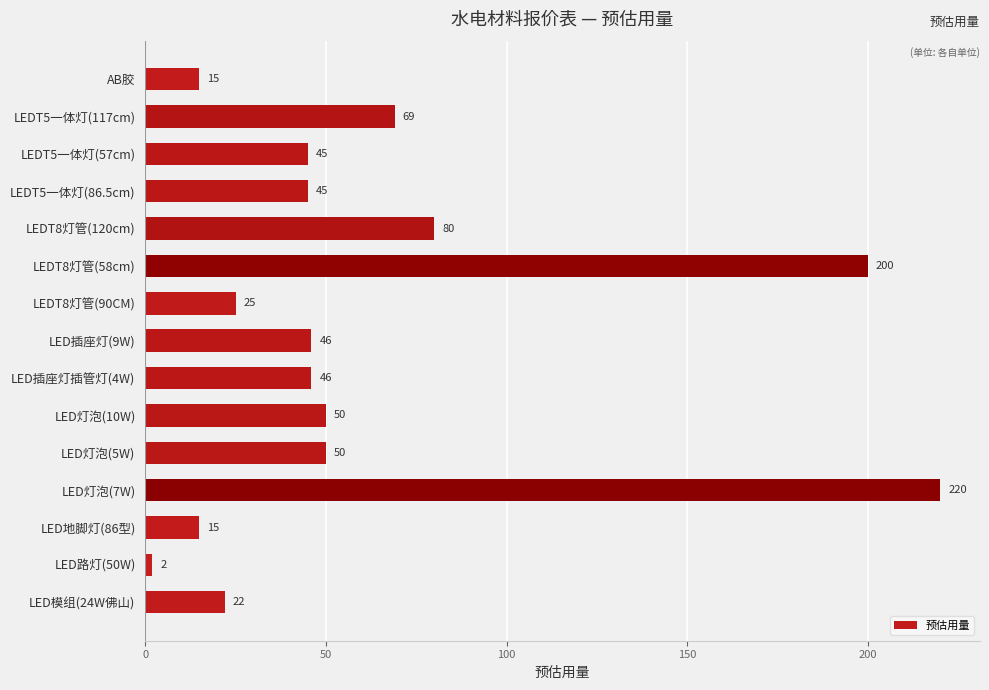

Which label corresponds to the smallest value in the chart?

LED路灯(50W)